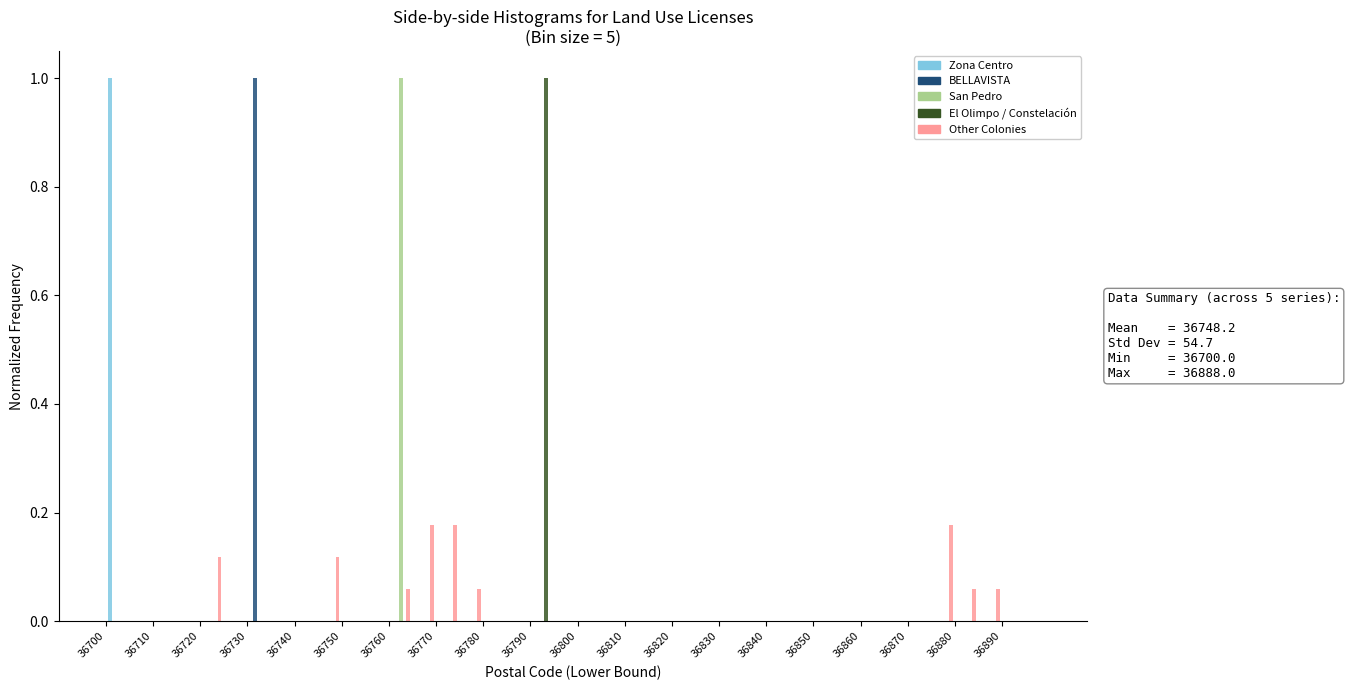

In the Zona Centro series, which range on the x-axis has the tallest bar?

36700 to 36705